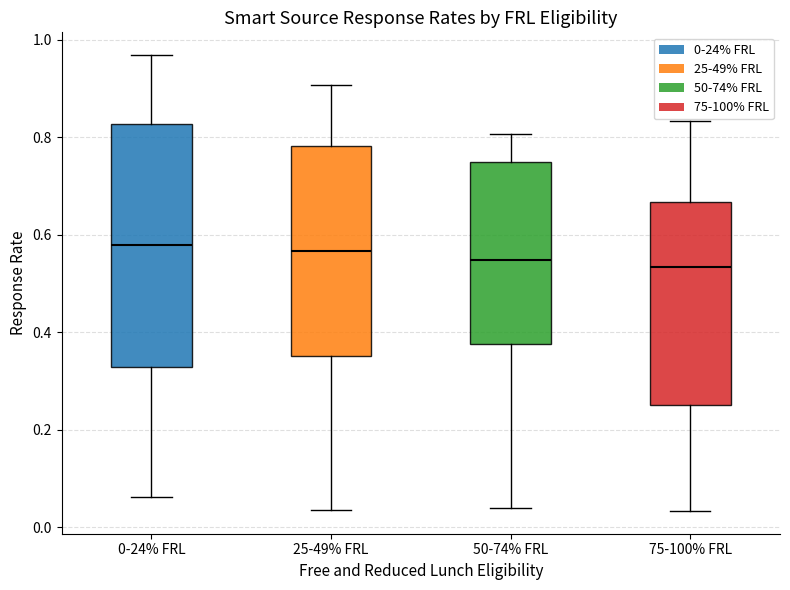

Reading left to right, transcribe this box plot: for each box, give where its median line is, the range the box spans, and where its two whiskers end, as read against the y-axis. The values are not printed on the chart, so give them approximately, as read against the axis.

0-24% FRL: median 0.58, box 0.32 to 0.82, whiskers 0.06 to 0.96
25-49% FRL: median 0.56, box 0.36 to 0.78, whiskers 0.04 to 0.90
50-74% FRL: median 0.54, box 0.38 to 0.76, whiskers 0.04 to 0.80
75-100% FRL: median 0.54, box 0.24 to 0.66, whiskers 0.04 to 0.84